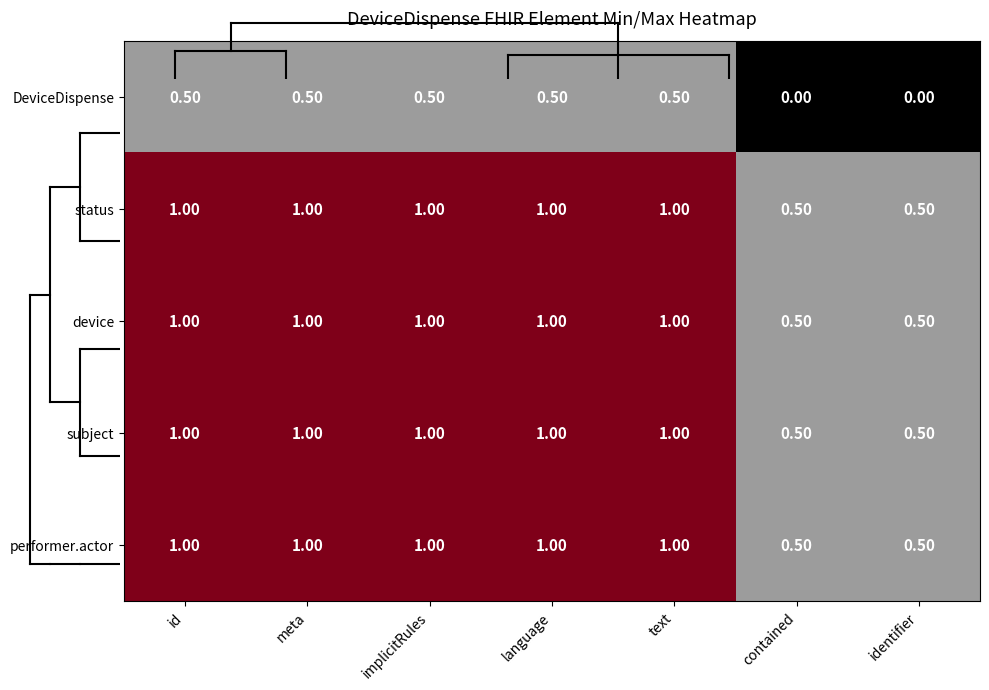

At how many categories does at least one series exceed 0?

7